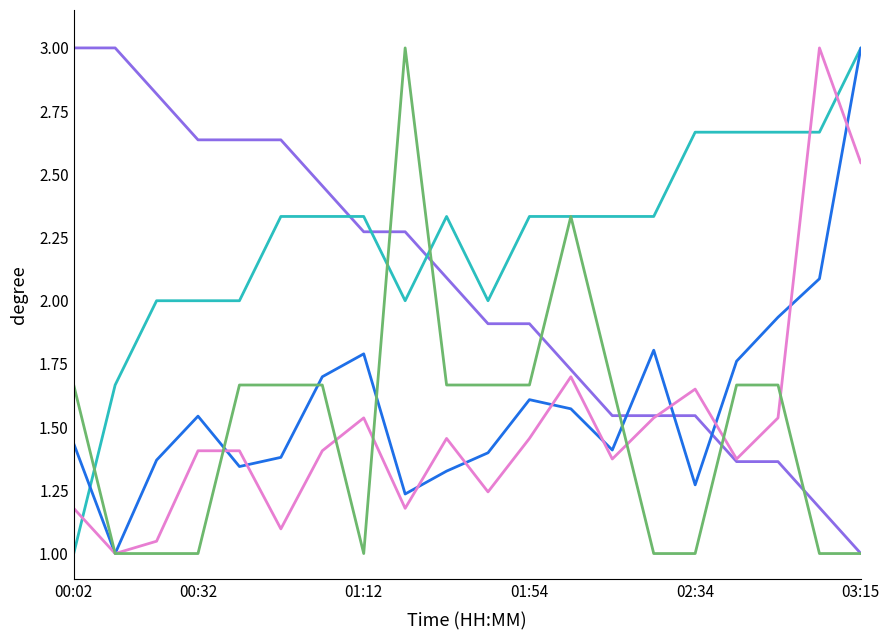

At which category is the sum across all series the highest?

03:15